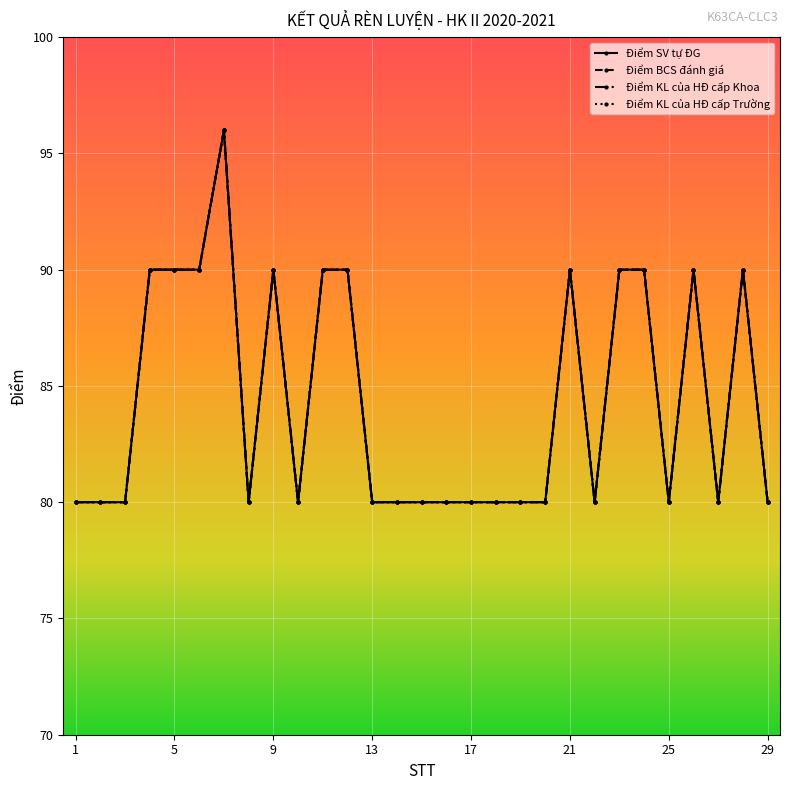

Rank the series by their maximum value, from lowest to highest.

Điểm SV tự ĐG, Điểm BCS đánh giá, Điểm KL của HĐ cấp Khoa, Điểm KL của HĐ cấp Trường